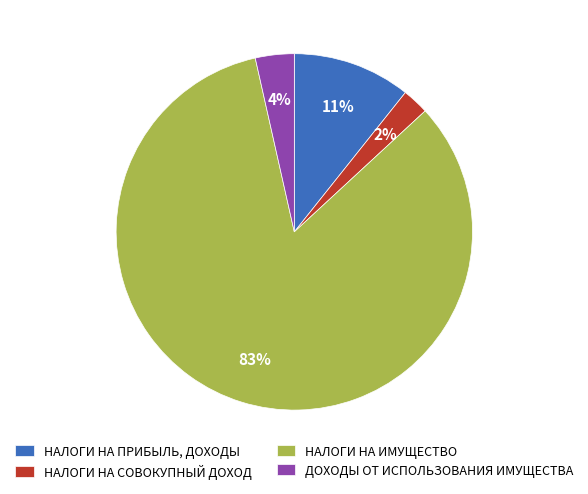

Which has a higher value, ДОХОДЫ ОТ ИСПОЛЬЗОВАНИЯ ИМУЩЕСТВА or НАЛОГИ НА ПРИБЫЛЬ, ДОХОДЫ?

НАЛОГИ НА ПРИБЫЛЬ, ДОХОДЫ